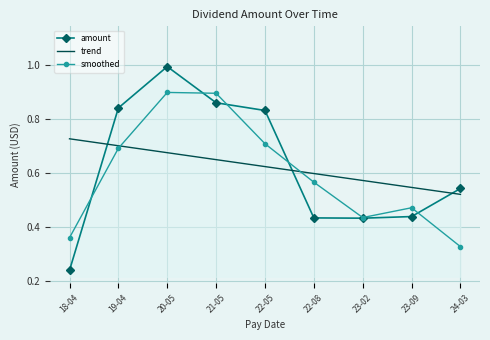

Where is the first local maximum for amount?

20-05